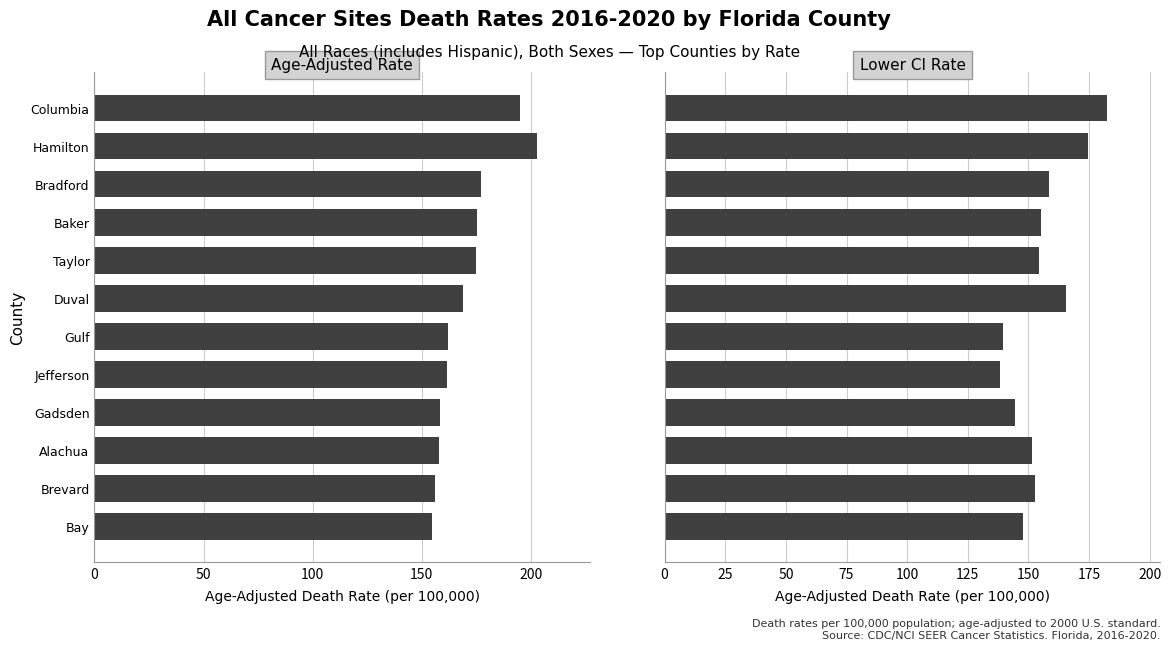

What is the minimum value for Lower CI Rate?

138.3